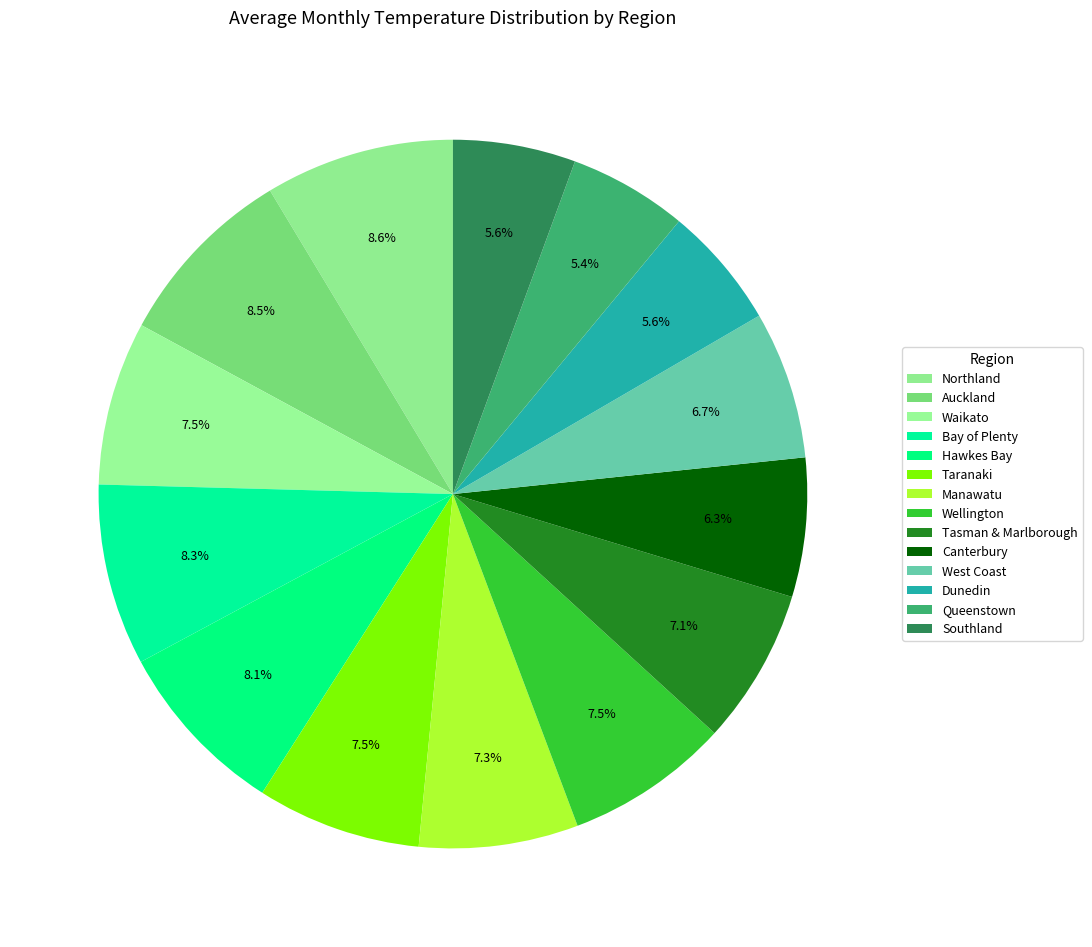

Count the number of slices in the pie.

14